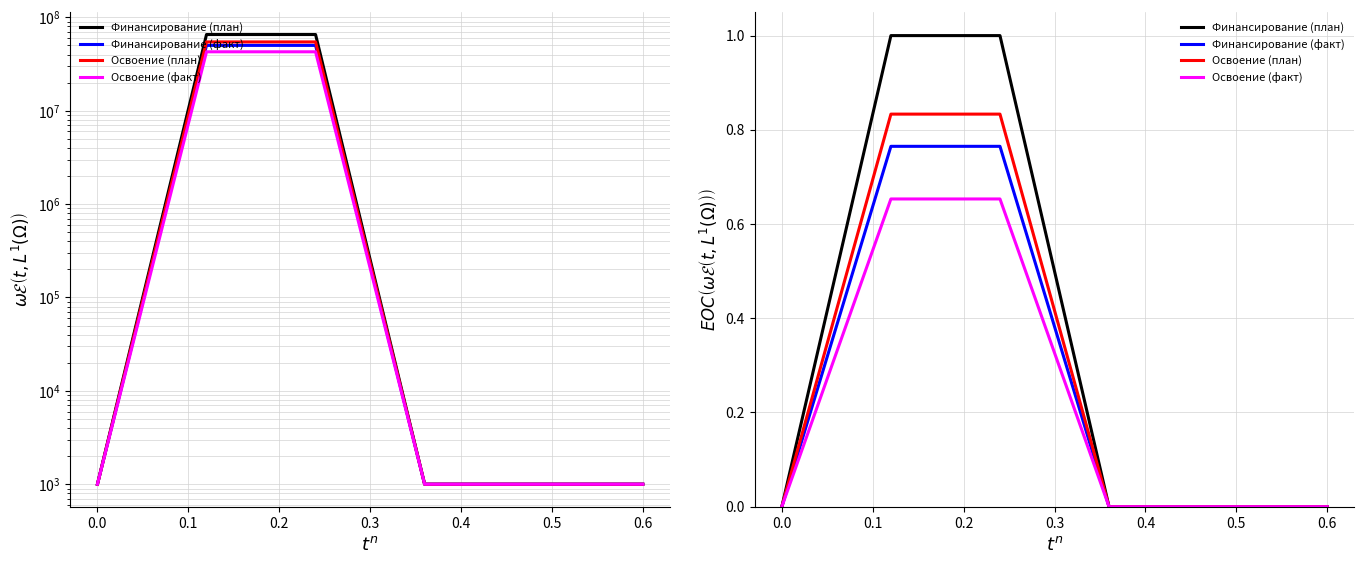

Which series has the largest range (max minus min)?

Финансирование (план)